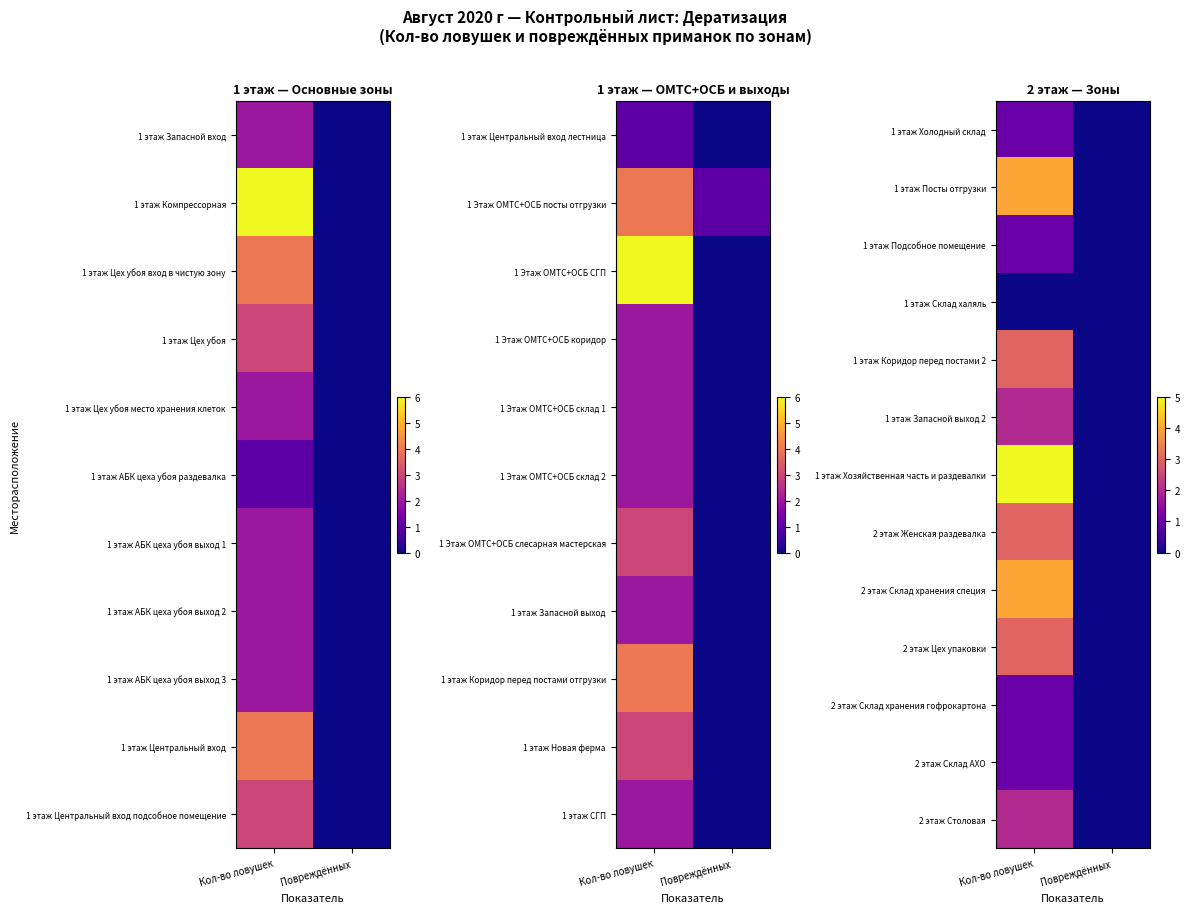

At which label is 1 этаж Запасной выход 2 closest to 1?

Кол-во ловушек